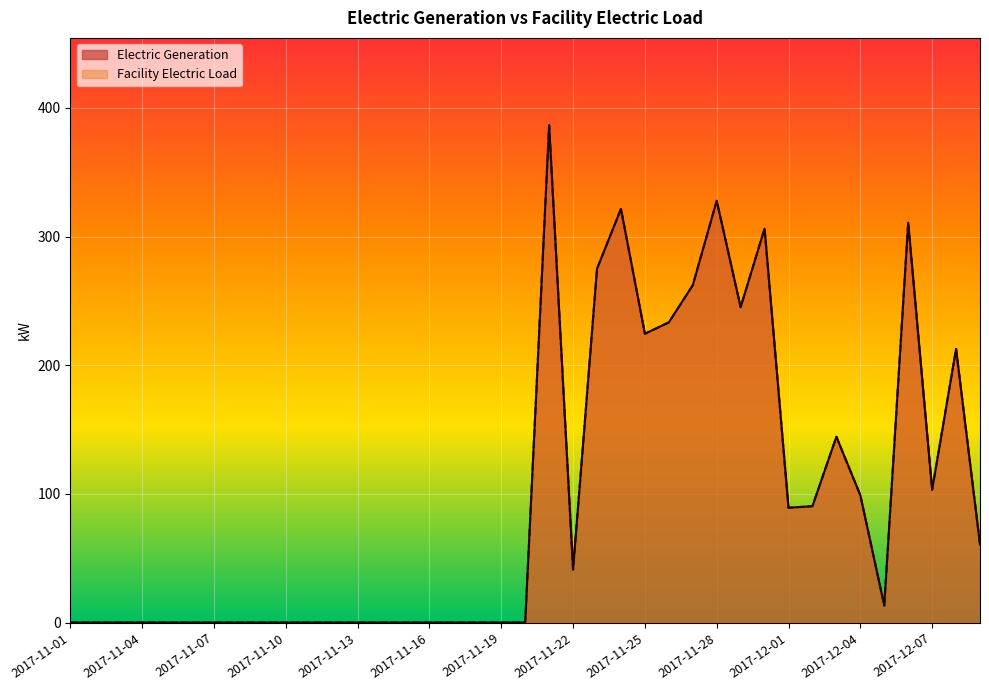

How many interior local peaks does the Facility Electric Load series have?

7